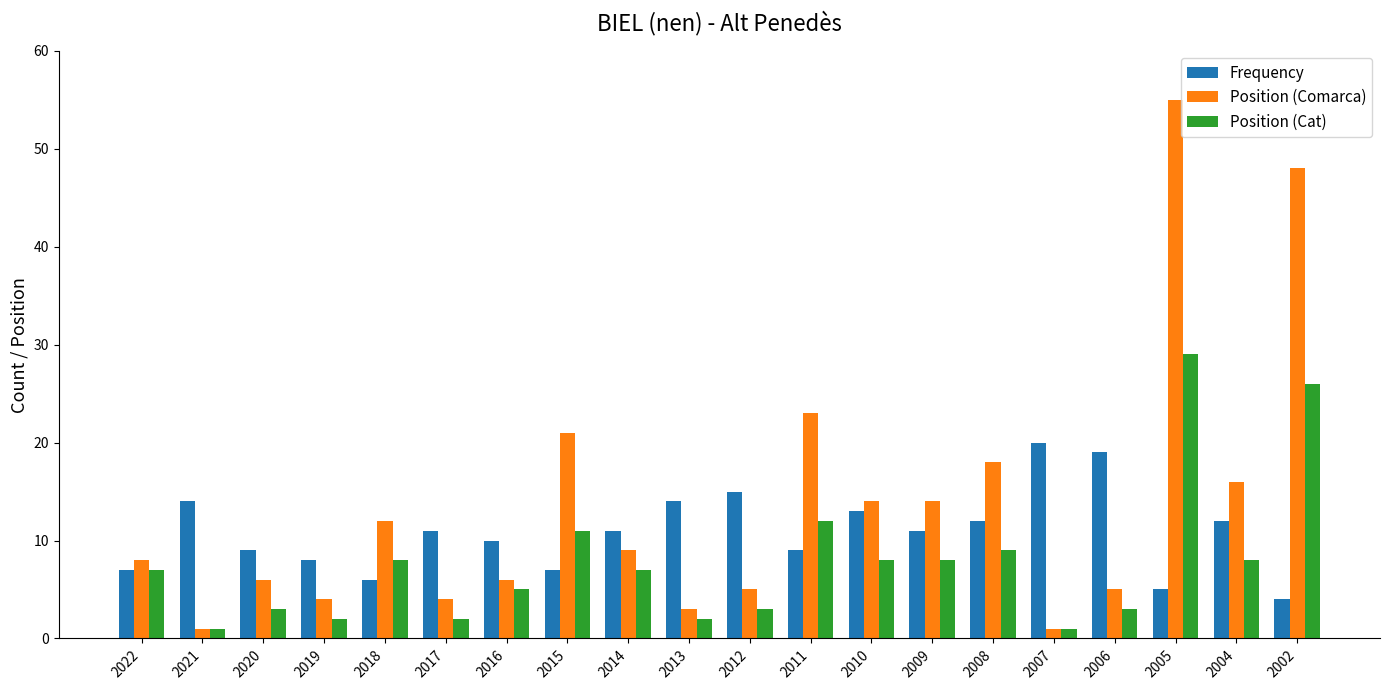

Rank the series by their average value, from highest to lowest.

Position (Comarca), Frequency, Position (Cat)